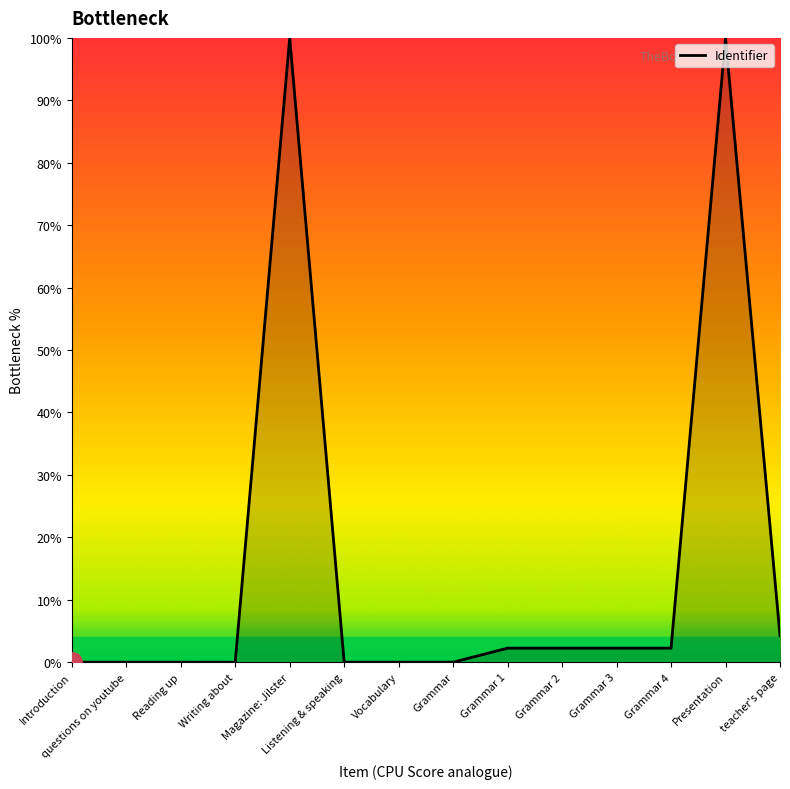

True or false: the data shows 4.2 at teacher's page.

True